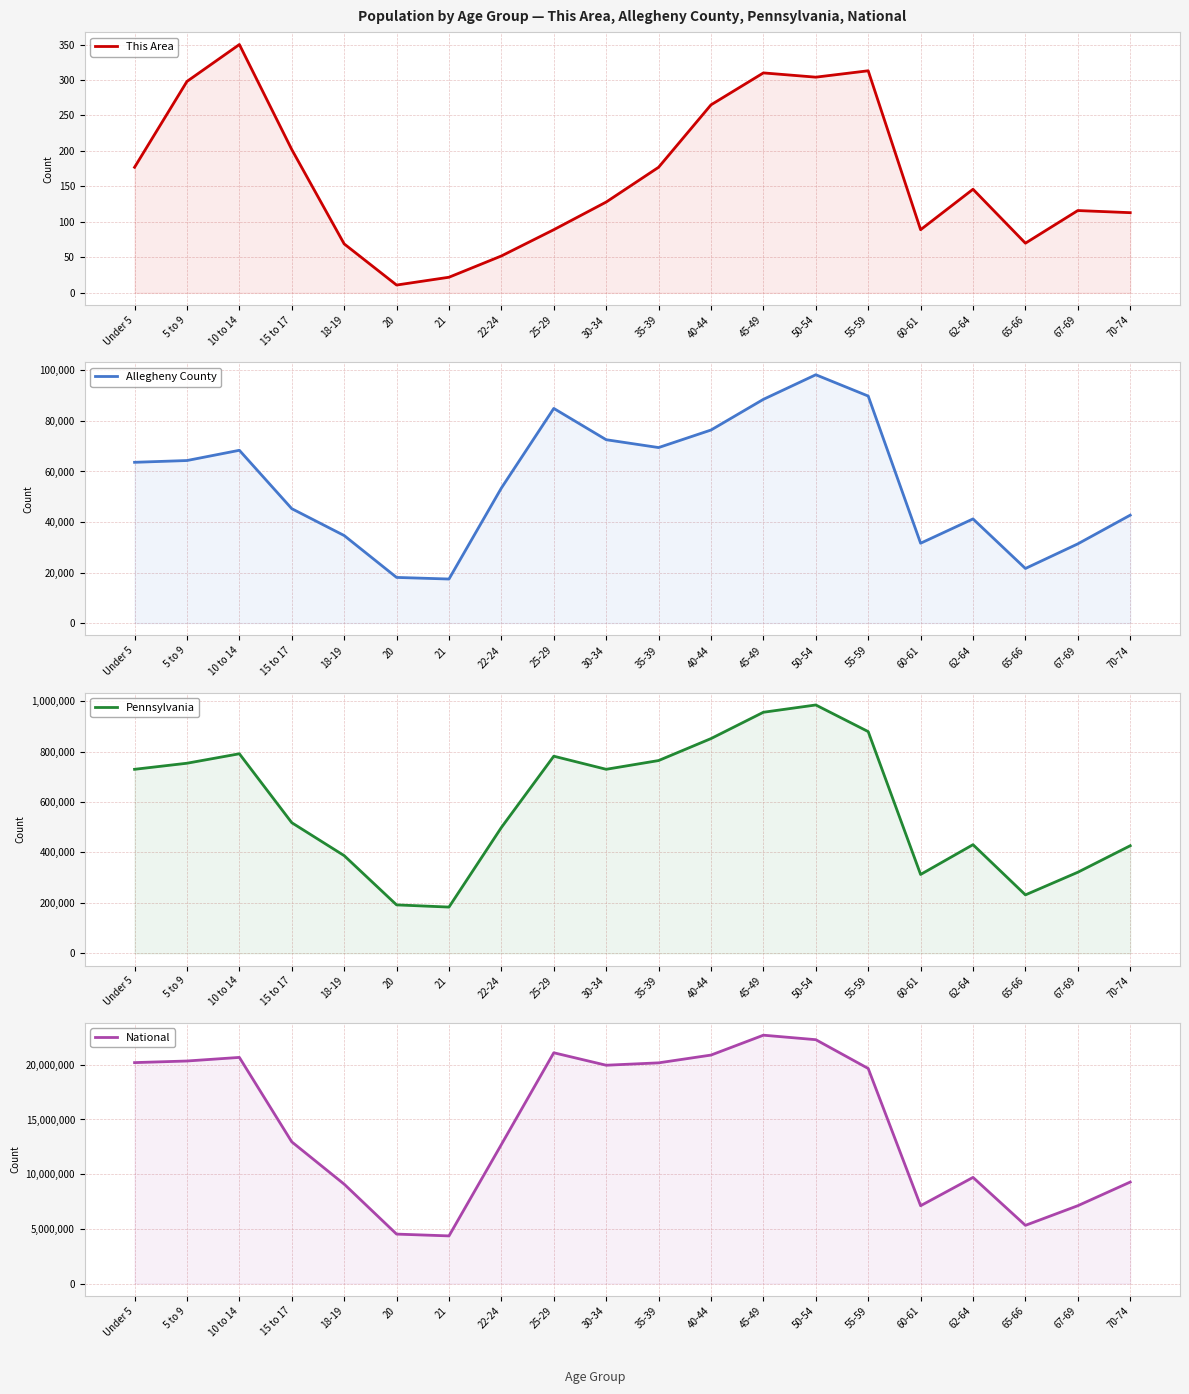

What is the total value across all series at 20?

4729151